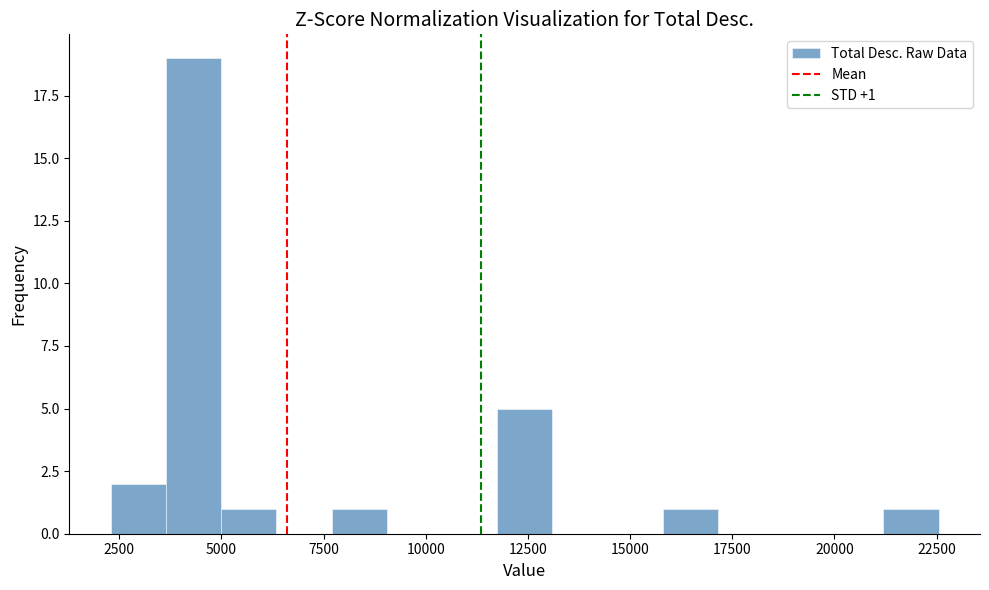

Read against the x-axis, roughly where is the centre of the tallest bar?

4500